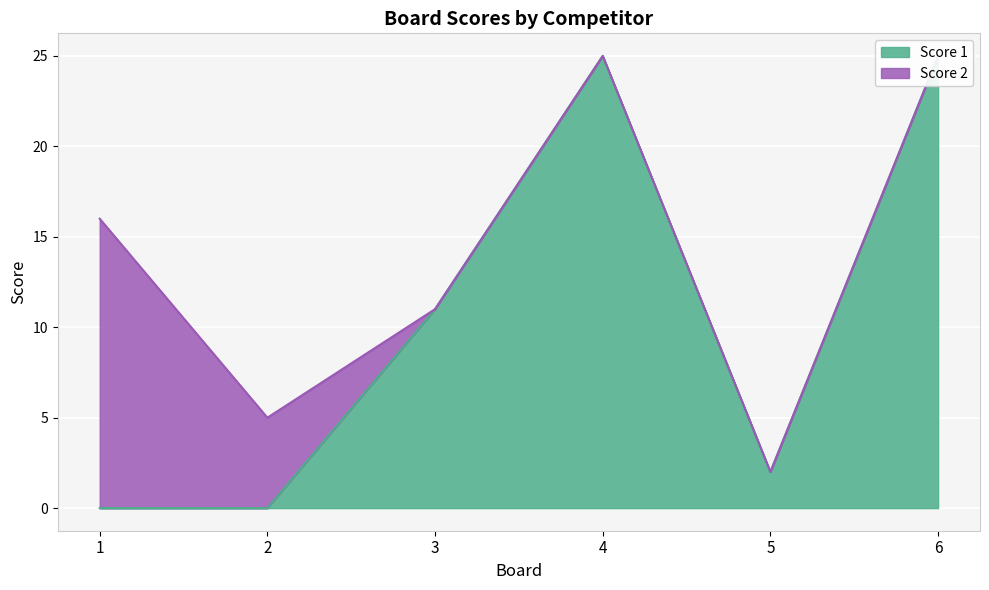

Reading left to right, extract all data points from this chart.

0	0	11	25	2	25